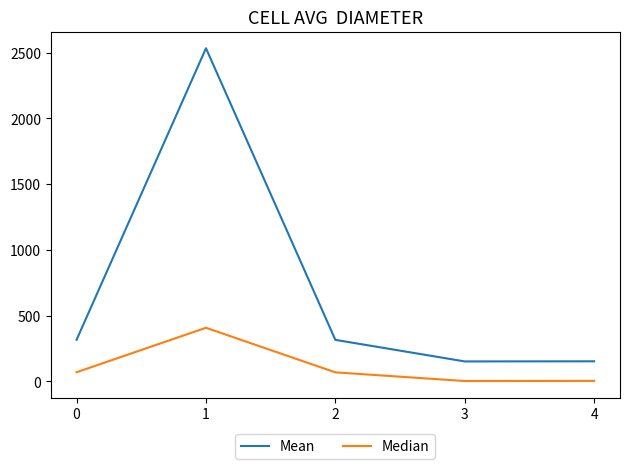

Which series has the largest range (max minus min)?

Mean